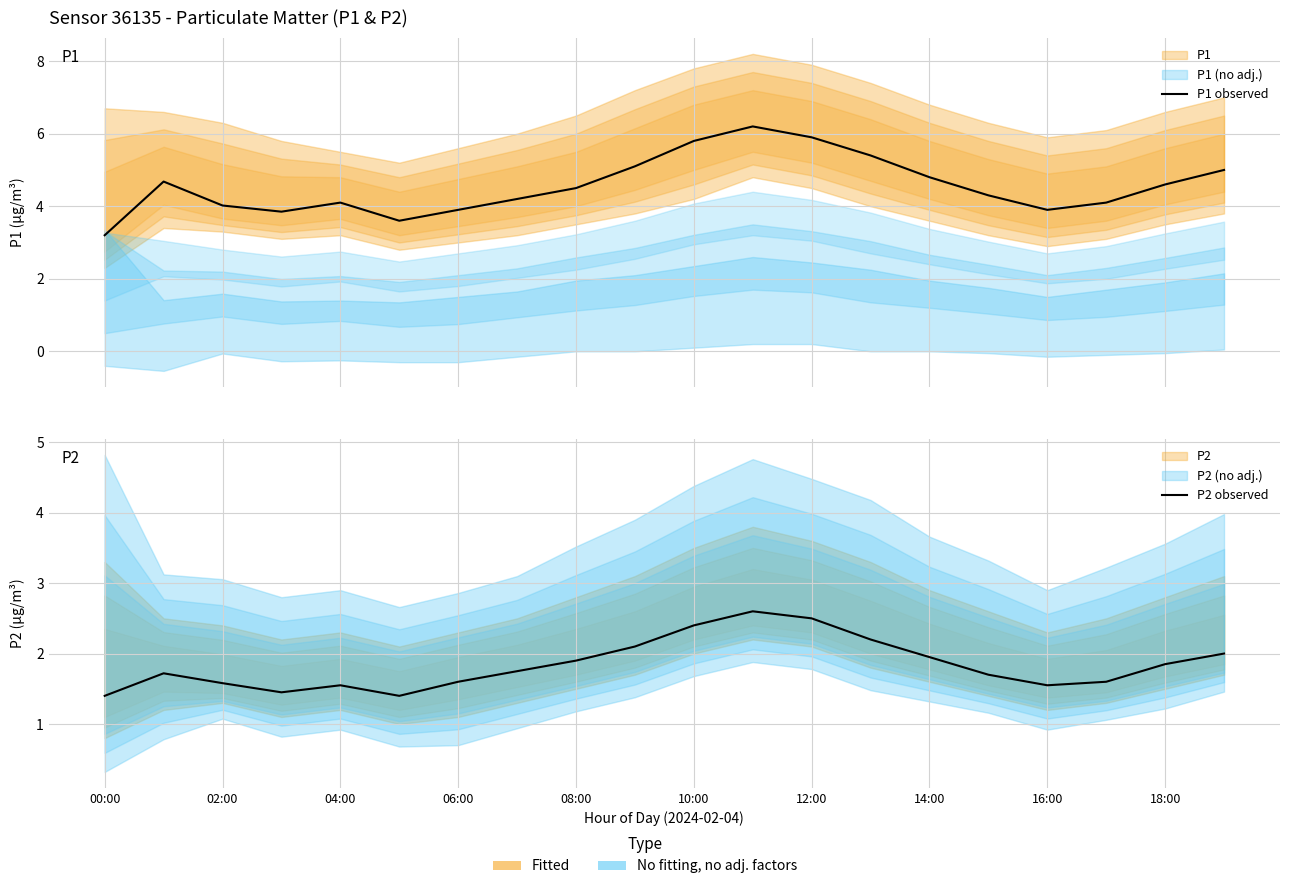

Between 02:00 and 11, which is larger?

11